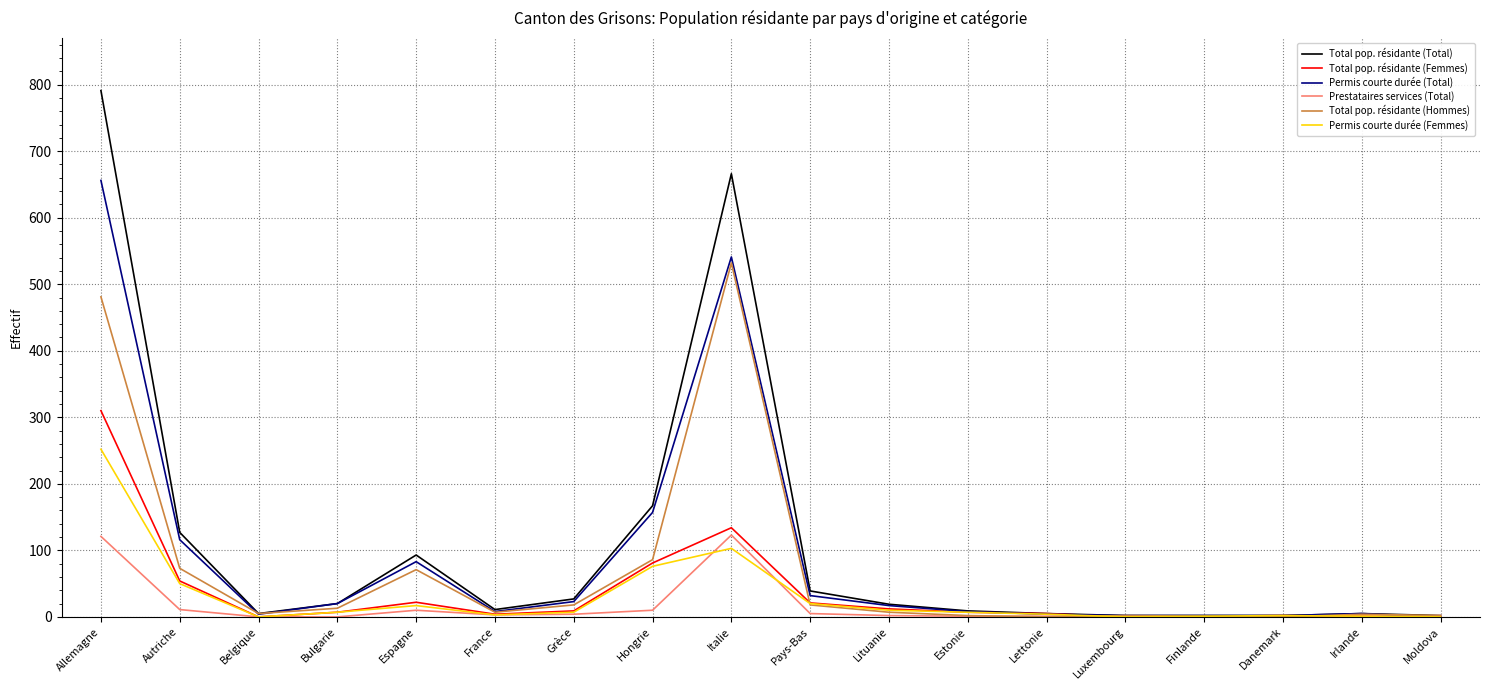

Which series has the largest range (max minus min)?

Total pop. résidante (Total)